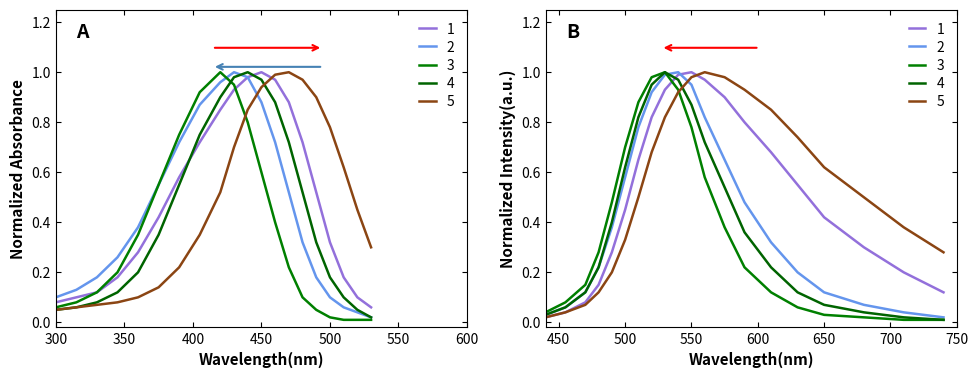

Is it true that 2 equals 0.6 at 14?

False